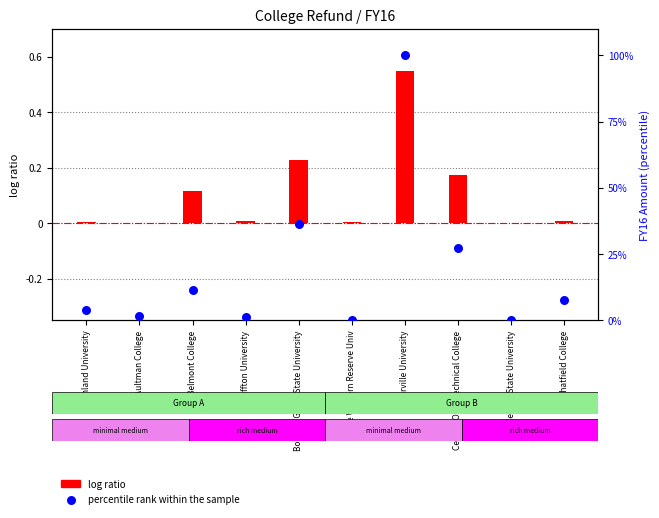

Which series reaches the minimum Y coordinate?

percentile rank within the sample